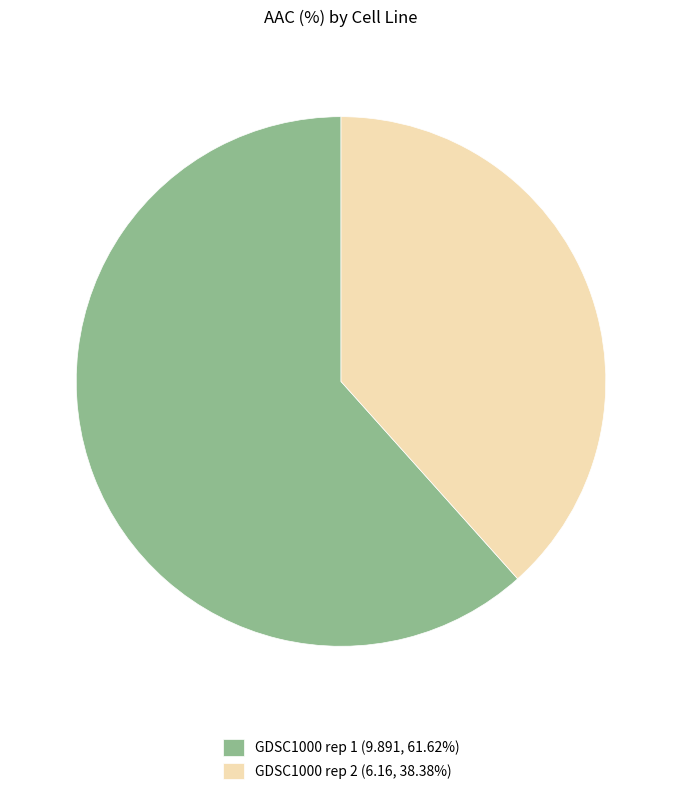

Which has a higher value, GDSC1000 rep 1 or GDSC1000 rep 2?

GDSC1000 rep 1